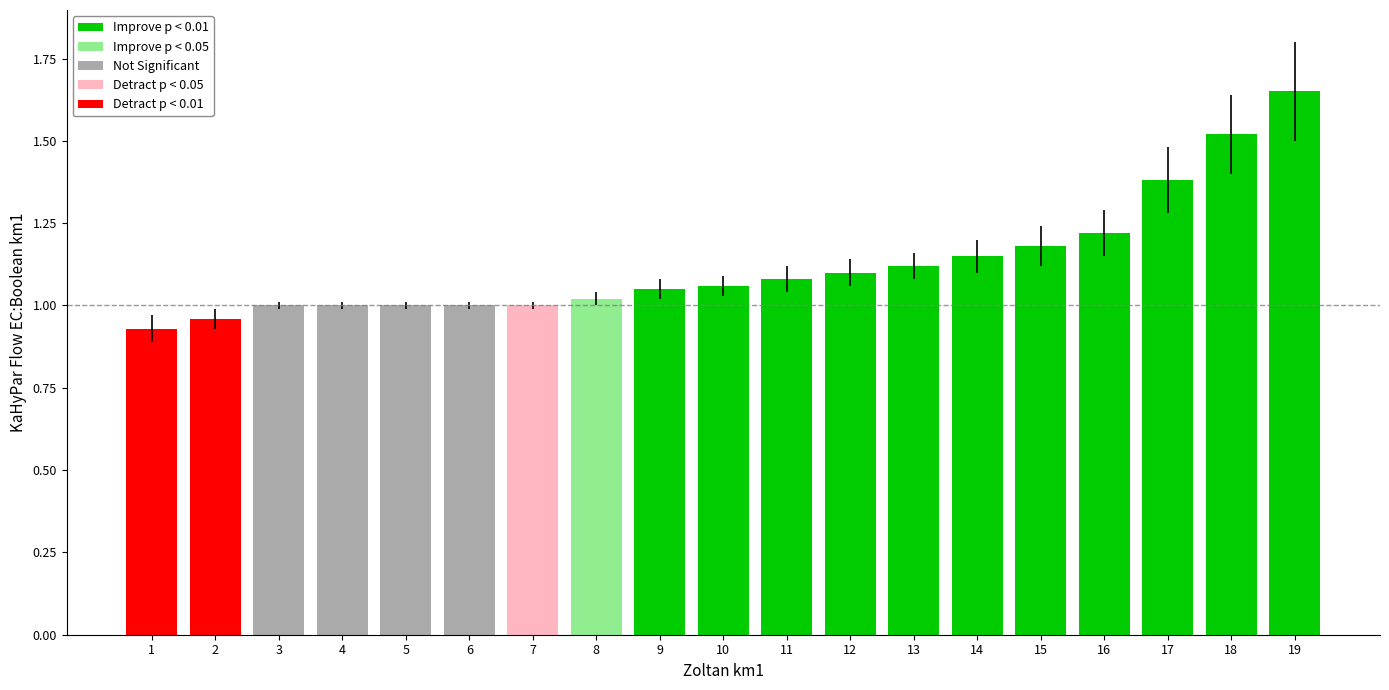

Between 7 and 16, which is larger?

16